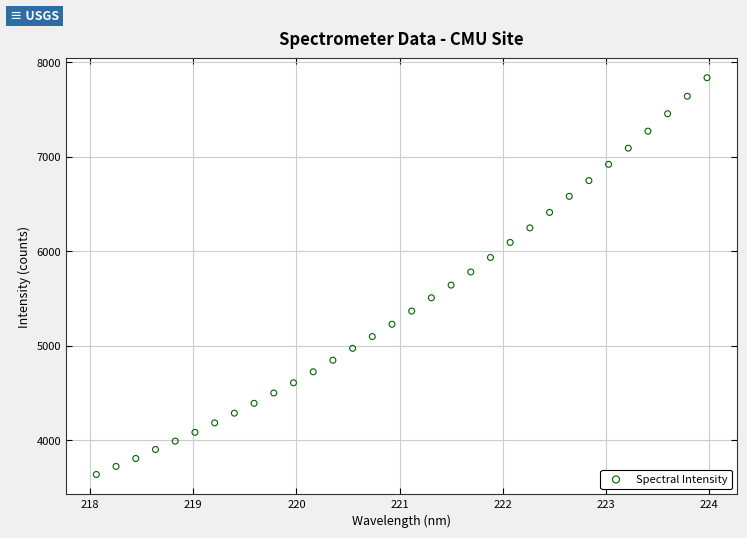

What is the range of X values (max minus min)?

5.9